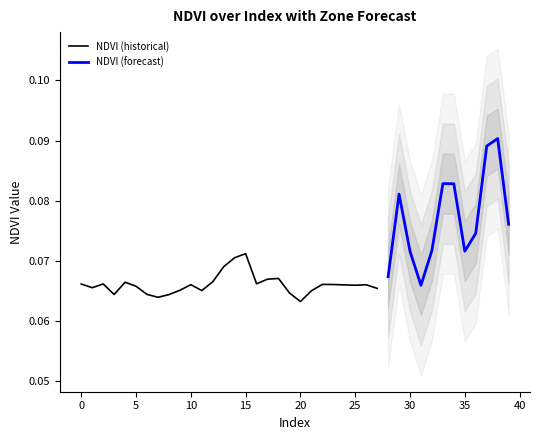

How many interior local peaks (higher than both neighbors) does the data have?

10